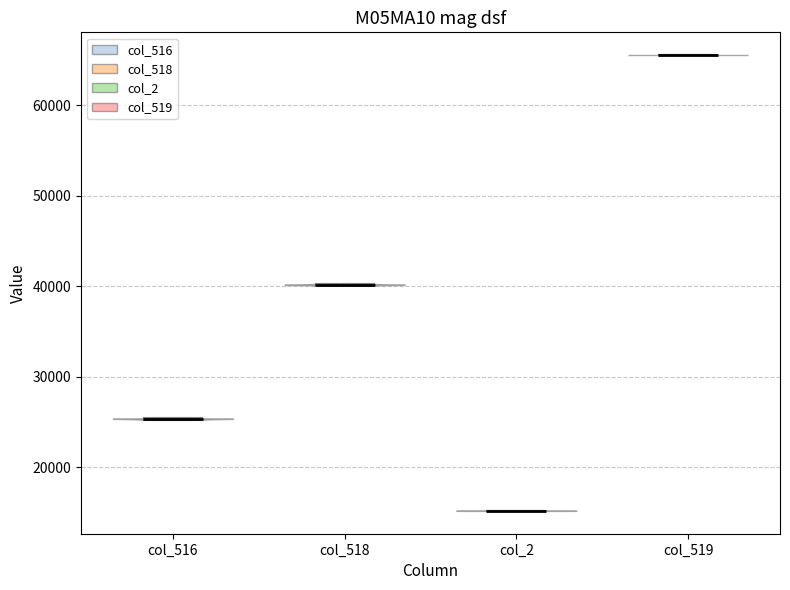

Which violin has the lowest median line?

col_2